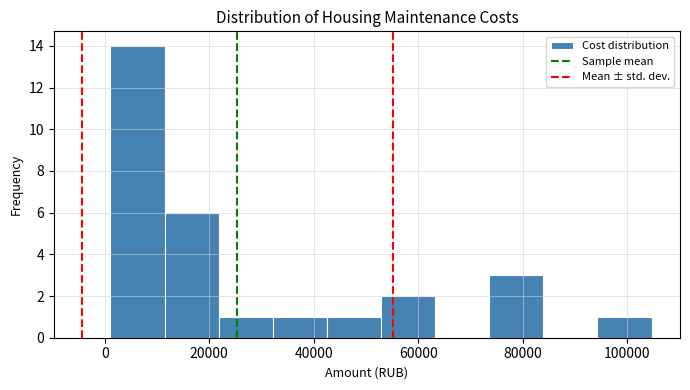

Reading left to right, list every bar in this chart as the range it spans on the x-axis followed by its height. Neither the bar edges nor the heights are printed on the chart, so give them approximately, as read against the axes.

2000 to 12000: 14
12000 to 22000: 6
22000 to 32000: 1
32000 to 42000: 1
42000 to 52000: 1
52000 to 64000: 2
64000 to 74000: 0
74000 to 84000: 3
84000 to 94000: 0
94000 to 104000: 1